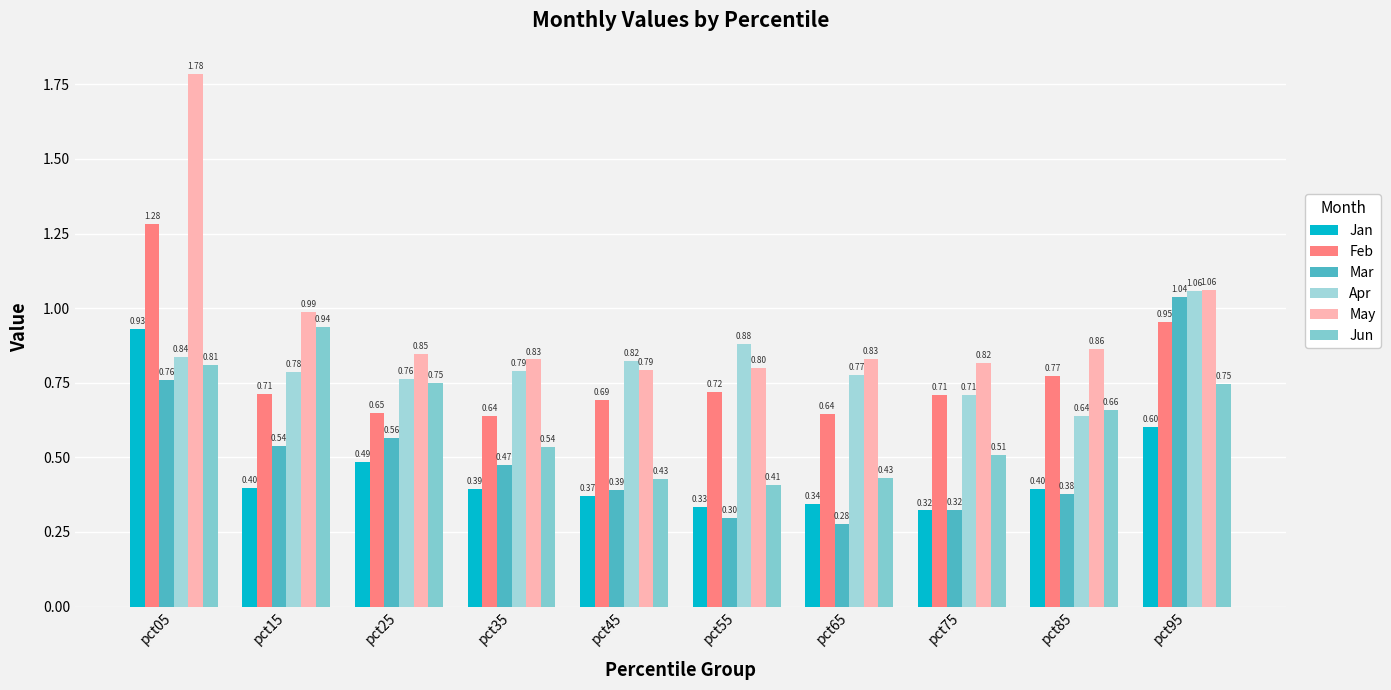

Which has a higher value, pct85 or pct15?

pct15